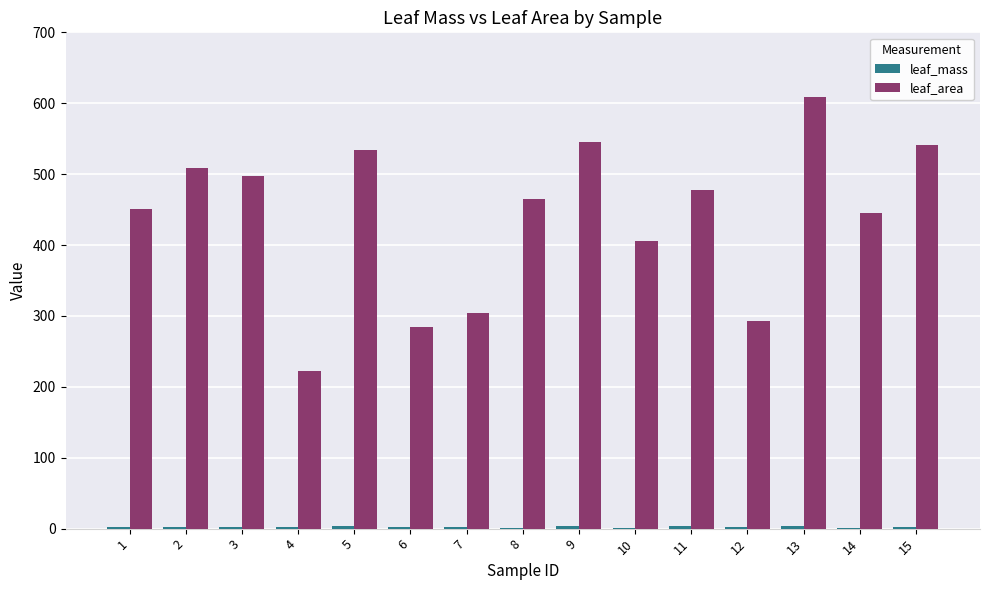

Are the bars grouped side by side (vs. stacked)?

Yes